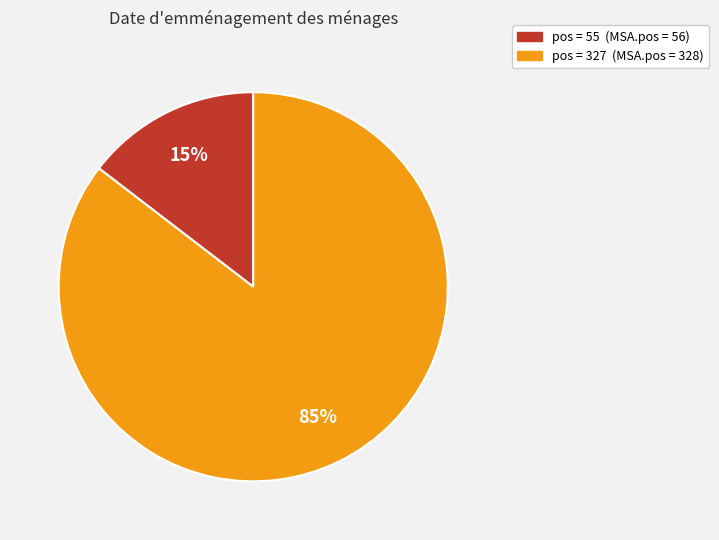

Does any single category account for the majority?

Yes